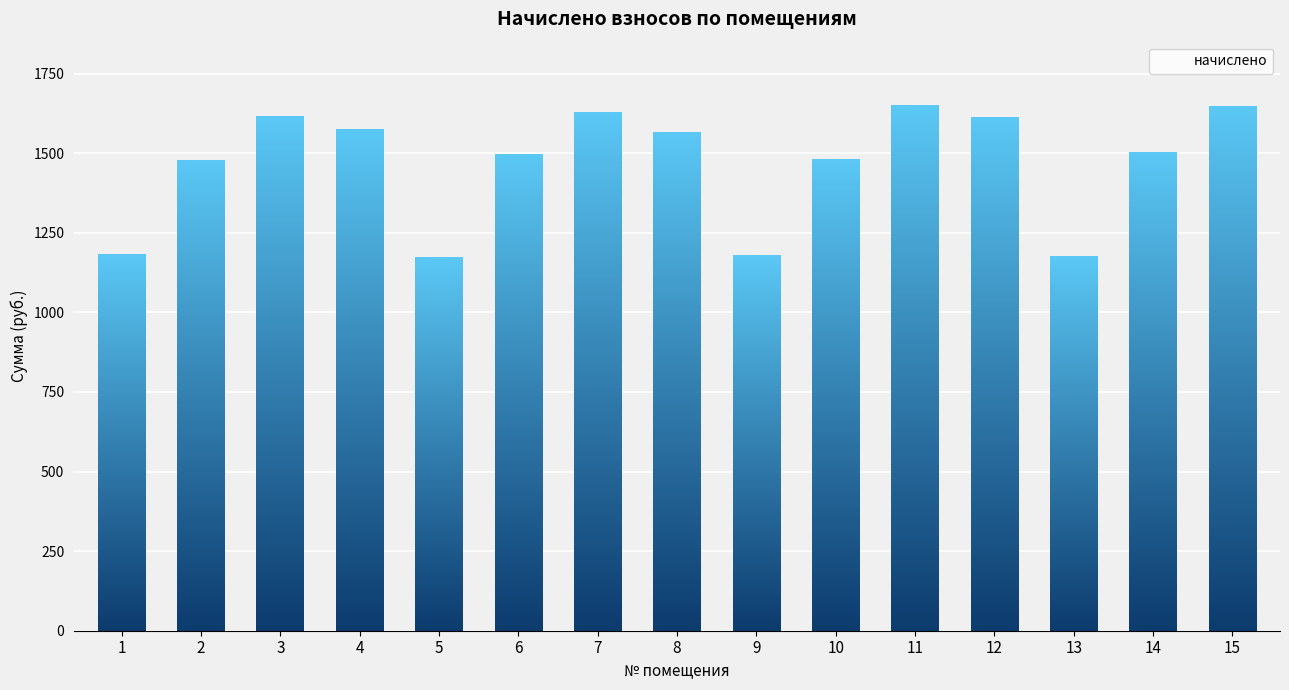

What is the difference between the second highest and minimum values?

475.6